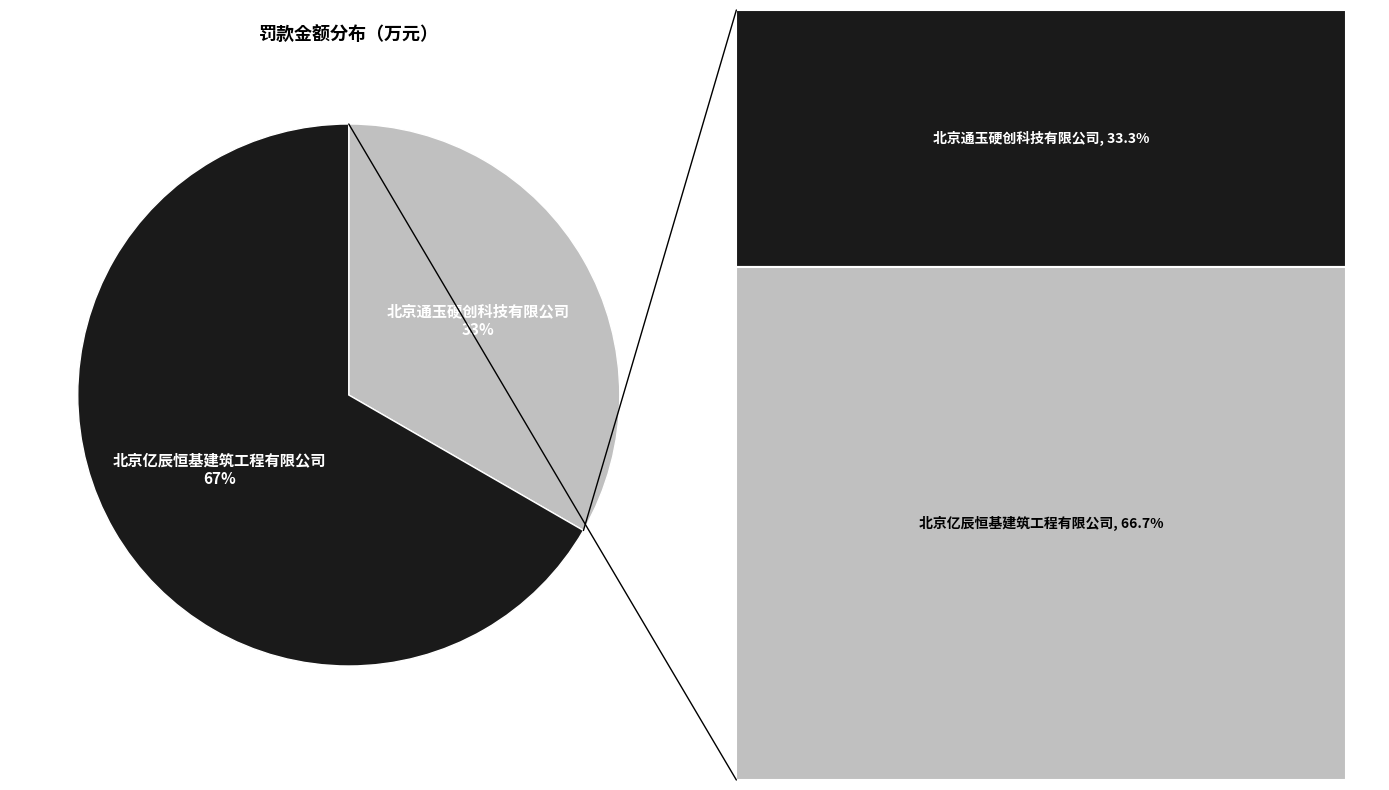

Rank the categories by value from highest to lowest.

北京亿辰恒基建筑工程有限公司, 北京通玉硬创科技有限公司